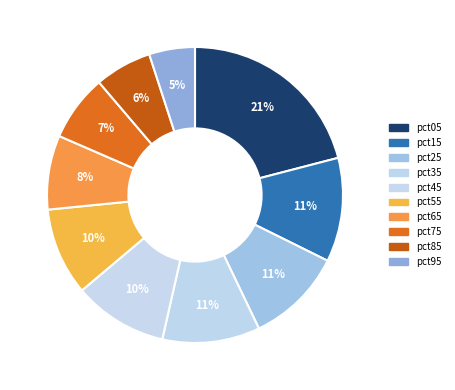

What is the ratio of the value at pct25 to the value at pct55?

1.1